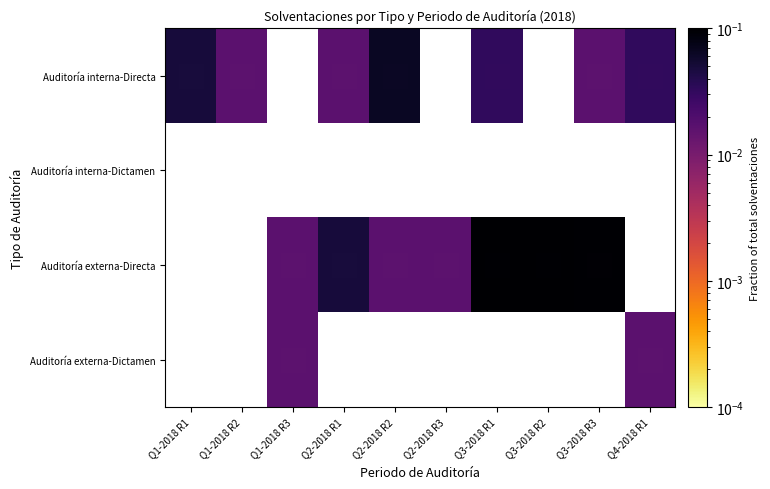

Which label corresponds to the largest value in the chart?

Q3-2018 R2